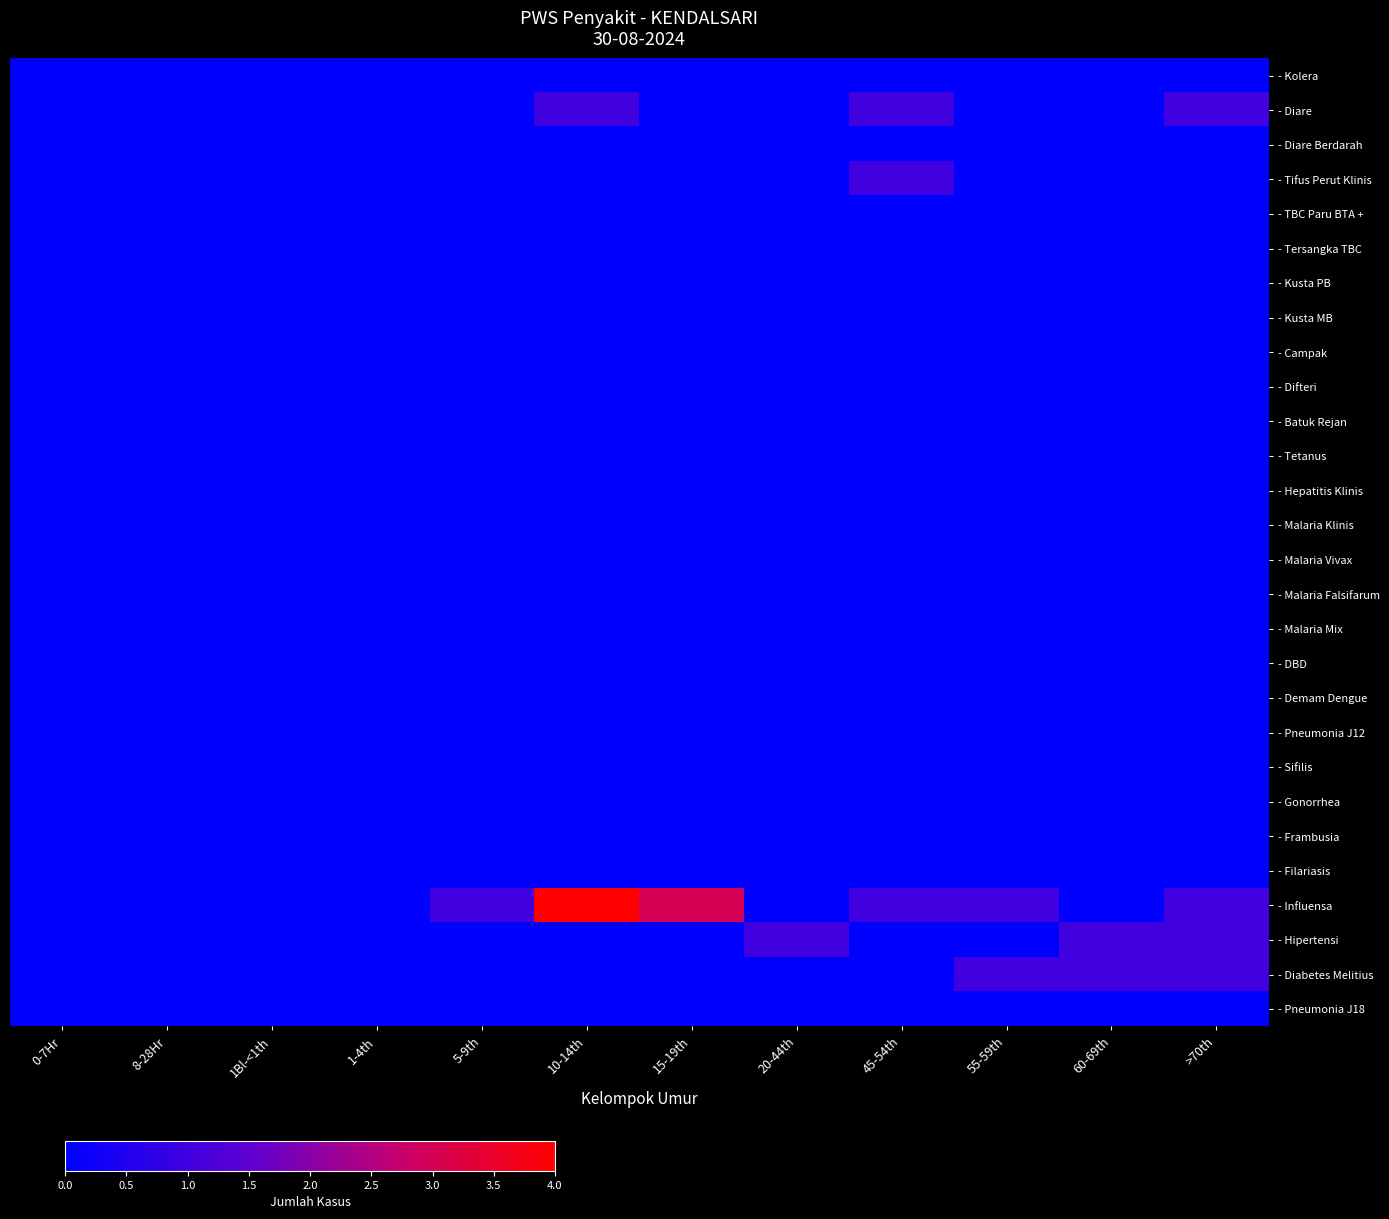

Reading left to right, transcribe all the data shown in this chart.

- Kolera: 0-7Hr=0	8-28Hr=0	1Bl-<1th=0	1-4th=0	5-9th=0	10-14th=0	15-19th=0	20-44th=0	45-54th=0	55-59th=0	60-69th=0	>70th=0
- Diare: 0-7Hr=0	8-28Hr=0	1Bl-<1th=0	1-4th=0	5-9th=0	10-14th=1	15-19th=0	20-44th=0	45-54th=1	55-59th=0	60-69th=0	>70th=1
- Diare Berdarah: 0-7Hr=0	8-28Hr=0	1Bl-<1th=0	1-4th=0	5-9th=0	10-14th=0	15-19th=0	20-44th=0	45-54th=0	55-59th=0	60-69th=0	>70th=0
- Tifus Perut Klinis: 0-7Hr=0	8-28Hr=0	1Bl-<1th=0	1-4th=0	5-9th=0	10-14th=0	15-19th=0	20-44th=0	45-54th=1	55-59th=0	60-69th=0	>70th=0
- TBC Paru BTA +: 0-7Hr=0	8-28Hr=0	1Bl-<1th=0	1-4th=0	5-9th=0	10-14th=0	15-19th=0	20-44th=0	45-54th=0	55-59th=0	60-69th=0	>70th=0
- Tersangka TBC: 0-7Hr=0	8-28Hr=0	1Bl-<1th=0	1-4th=0	5-9th=0	10-14th=0	15-19th=0	20-44th=0	45-54th=0	55-59th=0	60-69th=0	>70th=0
- Kusta PB: 0-7Hr=0	8-28Hr=0	1Bl-<1th=0	1-4th=0	5-9th=0	10-14th=0	15-19th=0	20-44th=0	45-54th=0	55-59th=0	60-69th=0	>70th=0
- Kusta MB: 0-7Hr=0	8-28Hr=0	1Bl-<1th=0	1-4th=0	5-9th=0	10-14th=0	15-19th=0	20-44th=0	45-54th=0	55-59th=0	60-69th=0	>70th=0
- Campak: 0-7Hr=0	8-28Hr=0	1Bl-<1th=0	1-4th=0	5-9th=0	10-14th=0	15-19th=0	20-44th=0	45-54th=0	55-59th=0	60-69th=0	>70th=0
- Difteri: 0-7Hr=0	8-28Hr=0	1Bl-<1th=0	1-4th=0	5-9th=0	10-14th=0	15-19th=0	20-44th=0	45-54th=0	55-59th=0	60-69th=0	>70th=0
- Batuk Rejan: 0-7Hr=0	8-28Hr=0	1Bl-<1th=0	1-4th=0	5-9th=0	10-14th=0	15-19th=0	20-44th=0	45-54th=0	55-59th=0	60-69th=0	>70th=0
- Tetanus: 0-7Hr=0	8-28Hr=0	1Bl-<1th=0	1-4th=0	5-9th=0	10-14th=0	15-19th=0	20-44th=0	45-54th=0	55-59th=0	60-69th=0	>70th=0
- Hepatitis Klinis: 0-7Hr=0	8-28Hr=0	1Bl-<1th=0	1-4th=0	5-9th=0	10-14th=0	15-19th=0	20-44th=0	45-54th=0	55-59th=0	60-69th=0	>70th=0
- Malaria Klinis: 0-7Hr=0	8-28Hr=0	1Bl-<1th=0	1-4th=0	5-9th=0	10-14th=0	15-19th=0	20-44th=0	45-54th=0	55-59th=0	60-69th=0	>70th=0
- Malaria Vivax: 0-7Hr=0	8-28Hr=0	1Bl-<1th=0	1-4th=0	5-9th=0	10-14th=0	15-19th=0	20-44th=0	45-54th=0	55-59th=0	60-69th=0	>70th=0
- Malaria Falsifarum: 0-7Hr=0	8-28Hr=0	1Bl-<1th=0	1-4th=0	5-9th=0	10-14th=0	15-19th=0	20-44th=0	45-54th=0	55-59th=0	60-69th=0	>70th=0
- Malaria Mix: 0-7Hr=0	8-28Hr=0	1Bl-<1th=0	1-4th=0	5-9th=0	10-14th=0	15-19th=0	20-44th=0	45-54th=0	55-59th=0	60-69th=0	>70th=0
- DBD: 0-7Hr=0	8-28Hr=0	1Bl-<1th=0	1-4th=0	5-9th=0	10-14th=0	15-19th=0	20-44th=0	45-54th=0	55-59th=0	60-69th=0	>70th=0
- Demam Dengue: 0-7Hr=0	8-28Hr=0	1Bl-<1th=0	1-4th=0	5-9th=0	10-14th=0	15-19th=0	20-44th=0	45-54th=0	55-59th=0	60-69th=0	>70th=0
- Pneumonia J12: 0-7Hr=0	8-28Hr=0	1Bl-<1th=0	1-4th=0	5-9th=0	10-14th=0	15-19th=0	20-44th=0	45-54th=0	55-59th=0	60-69th=0	>70th=0
- Sifilis: 0-7Hr=0	8-28Hr=0	1Bl-<1th=0	1-4th=0	5-9th=0	10-14th=0	15-19th=0	20-44th=0	45-54th=0	55-59th=0	60-69th=0	>70th=0
- Gonorrhea: 0-7Hr=0	8-28Hr=0	1Bl-<1th=0	1-4th=0	5-9th=0	10-14th=0	15-19th=0	20-44th=0	45-54th=0	55-59th=0	60-69th=0	>70th=0
- Frambusia: 0-7Hr=0	8-28Hr=0	1Bl-<1th=0	1-4th=0	5-9th=0	10-14th=0	15-19th=0	20-44th=0	45-54th=0	55-59th=0	60-69th=0	>70th=0
- Filariasis: 0-7Hr=0	8-28Hr=0	1Bl-<1th=0	1-4th=0	5-9th=0	10-14th=0	15-19th=0	20-44th=0	45-54th=0	55-59th=0	60-69th=0	>70th=0
- Influensa: 0-7Hr=0	8-28Hr=0	1Bl-<1th=0	1-4th=0	5-9th=1	10-14th=4	15-19th=3	20-44th=0	45-54th=1	55-59th=1	60-69th=0	>70th=1
- Hipertensi: 0-7Hr=0	8-28Hr=0	1Bl-<1th=0	1-4th=0	5-9th=0	10-14th=0	15-19th=0	20-44th=1	45-54th=0	55-59th=0	60-69th=1	>70th=1
- Diabetes Melitius: 0-7Hr=0	8-28Hr=0	1Bl-<1th=0	1-4th=0	5-9th=0	10-14th=0	15-19th=0	20-44th=0	45-54th=0	55-59th=1	60-69th=1	>70th=1
- Pneumonia J18: 0-7Hr=0	8-28Hr=0	1Bl-<1th=0	1-4th=0	5-9th=0	10-14th=0	15-19th=0	20-44th=0	45-54th=0	55-59th=0	60-69th=0	>70th=0